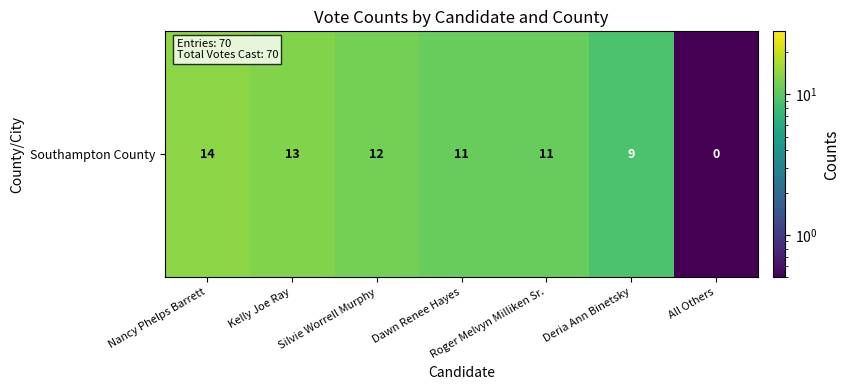

What is the greatest value displayed?

14.0